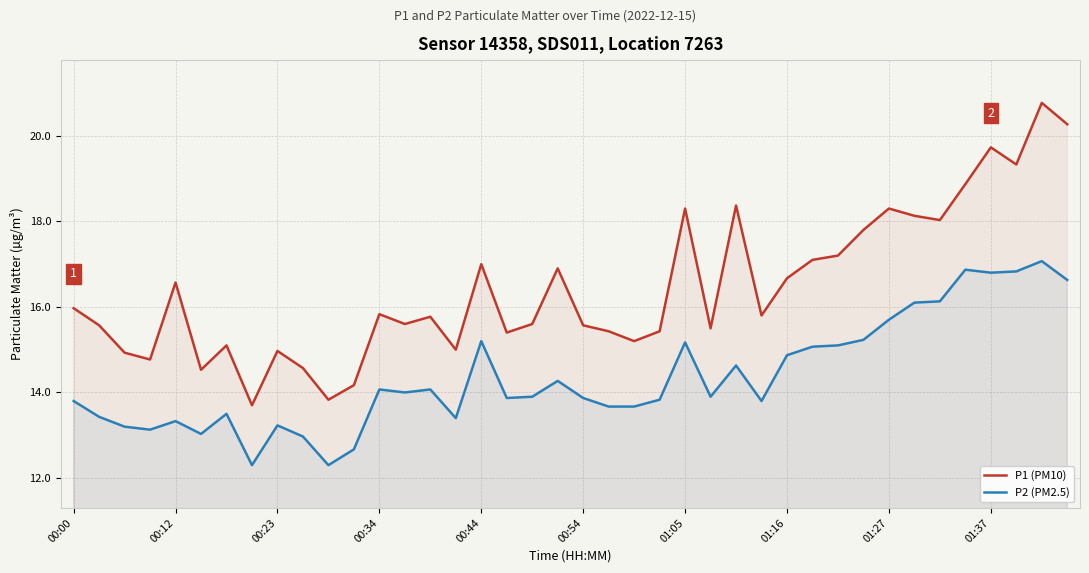

Reading left to right, list all the values displayed in this chart.

P1 (PM10): 16.0	15.6	14.9	14.8	16.6	14.5	15.1	13.7	15.0	14.6	13.8	14.2	15.8	15.6	15.8	15.0	17.0	15.4	15.6	16.9	15.6	15.4	15.2	15.4	18.3	15.5	18.4	15.8	16.7	17.1	17.2	17.8	18.3	18.1	18.0	18.9	19.7	19.3	20.8	20.3
P2 (PM2.5): 13.8	13.4	13.2	13.1	13.3	13.0	13.5	12.3	13.2	13.0	12.3	12.7	14.1	14.0	14.1	13.4	15.2	13.9	13.9	14.3	13.9	13.7	13.7	13.8	15.2	13.9	14.6	13.8	14.9	15.1	15.1	15.2	15.7	16.1	16.1	16.9	16.8	16.8	17.1	16.6